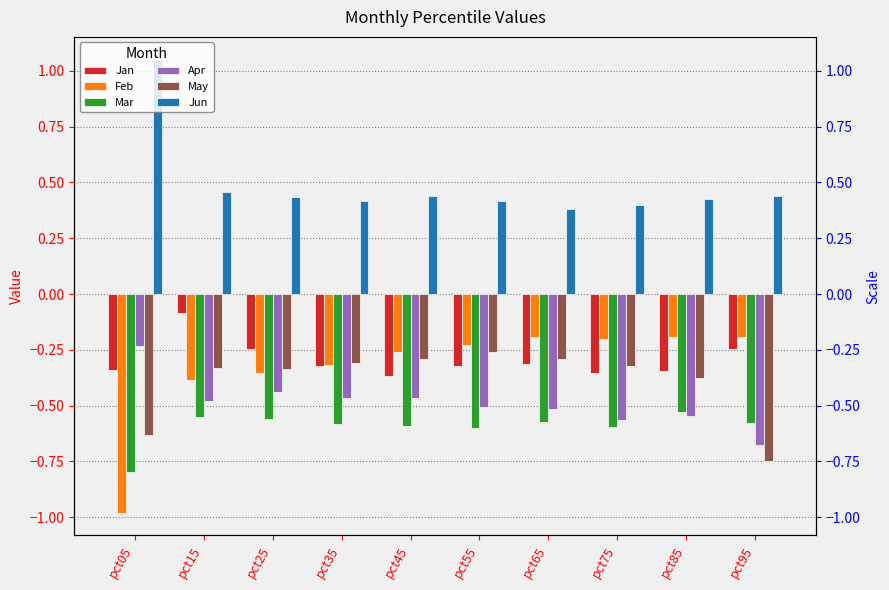

Is it true that Mar equals -0.8 at pct55?

False